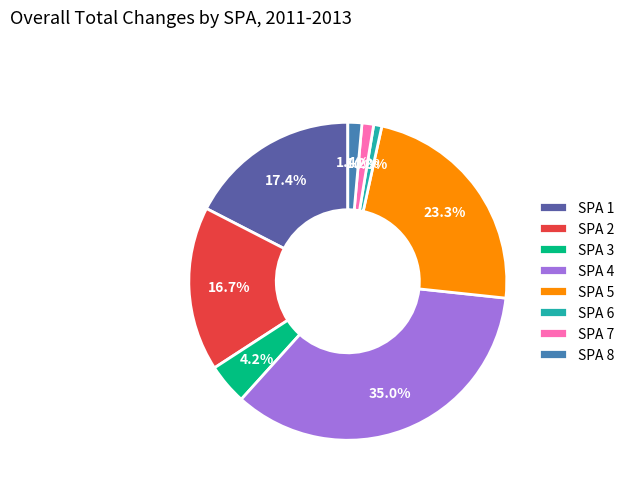

Combined, what portion of the pie is SPA 1 and SPA 7?

18.6%